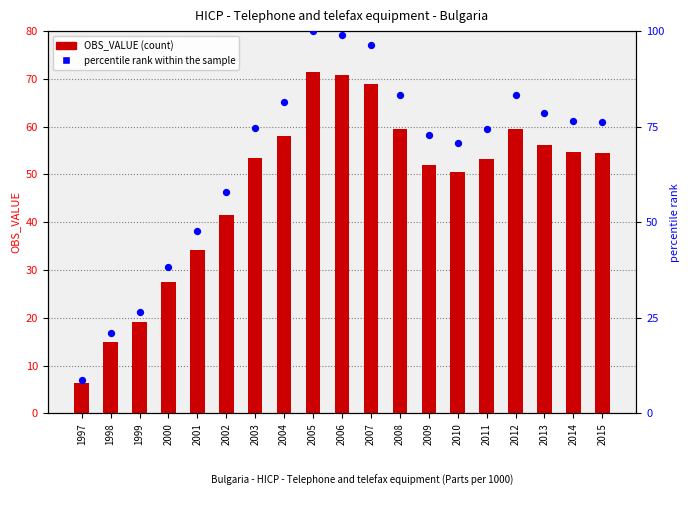

At how many categories does at least one series exceed 89?

3